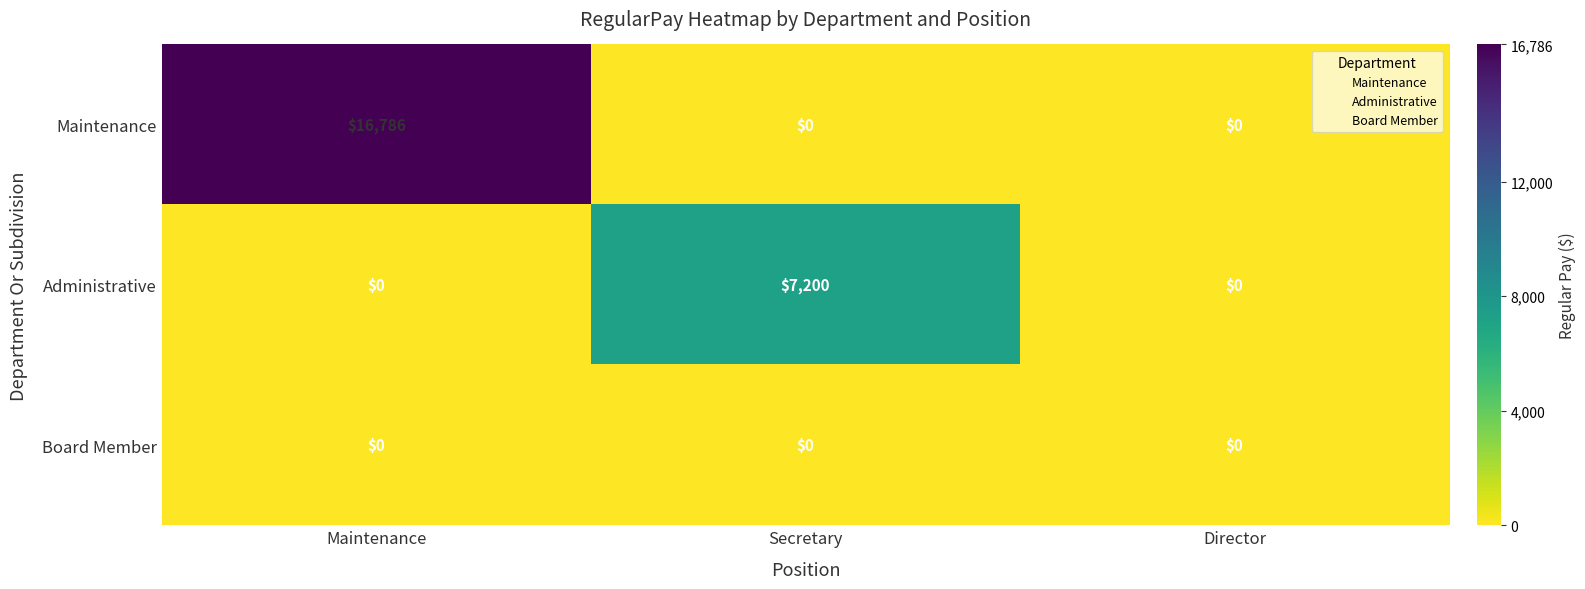

At how many categories does at least one series exceed 4830?

2